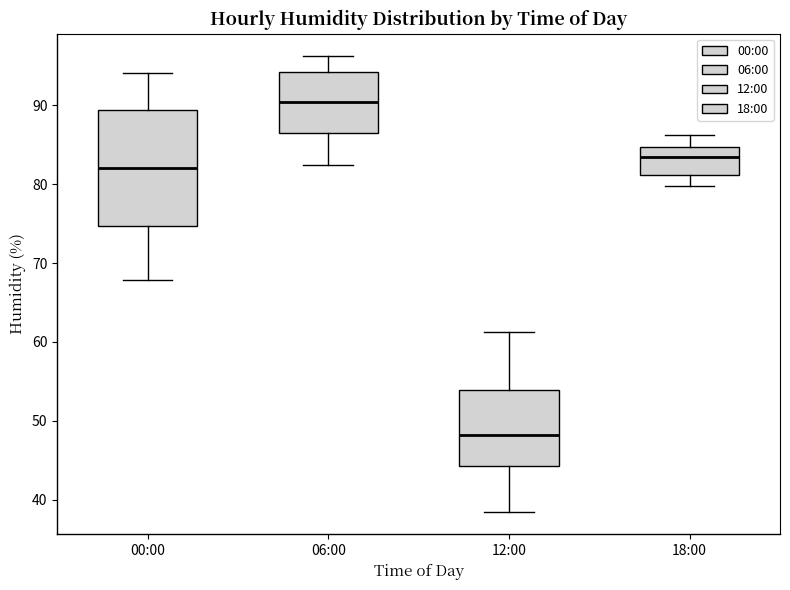

Which box has the highest median line?

06:00